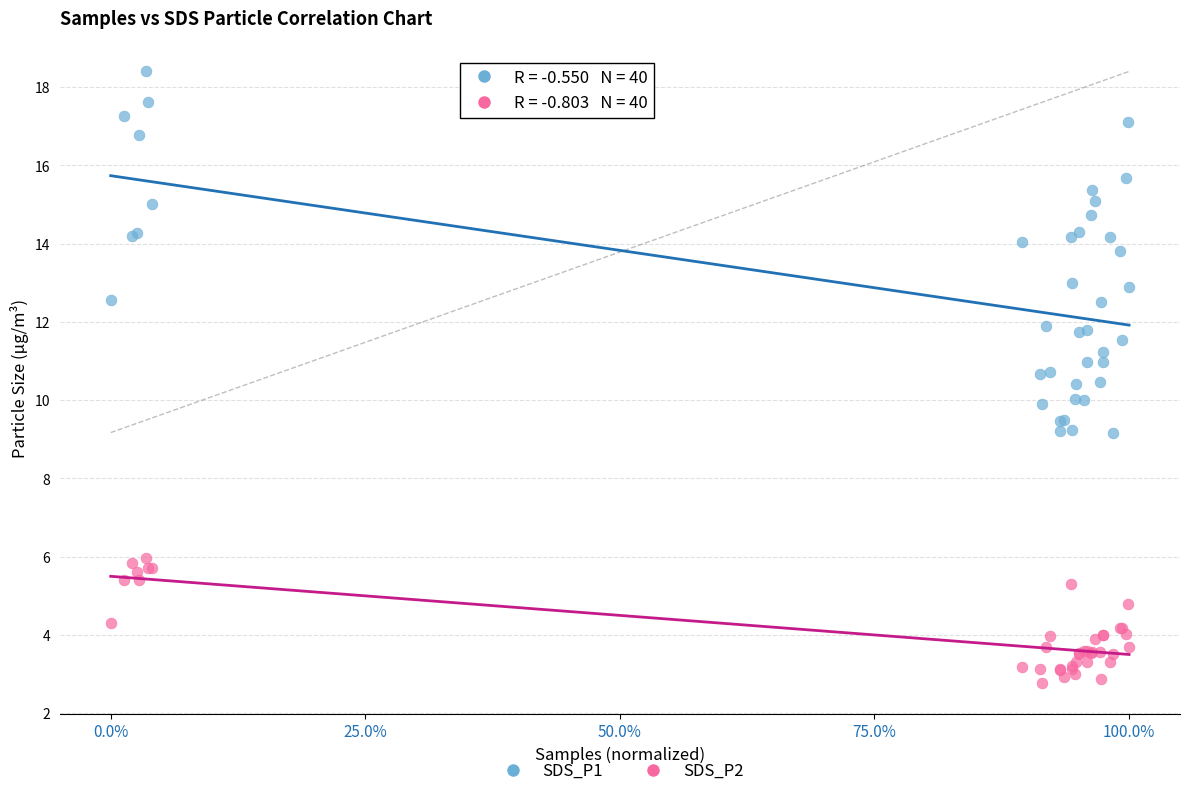

What is the X range (max minus min) for the scatter plot?

100.0